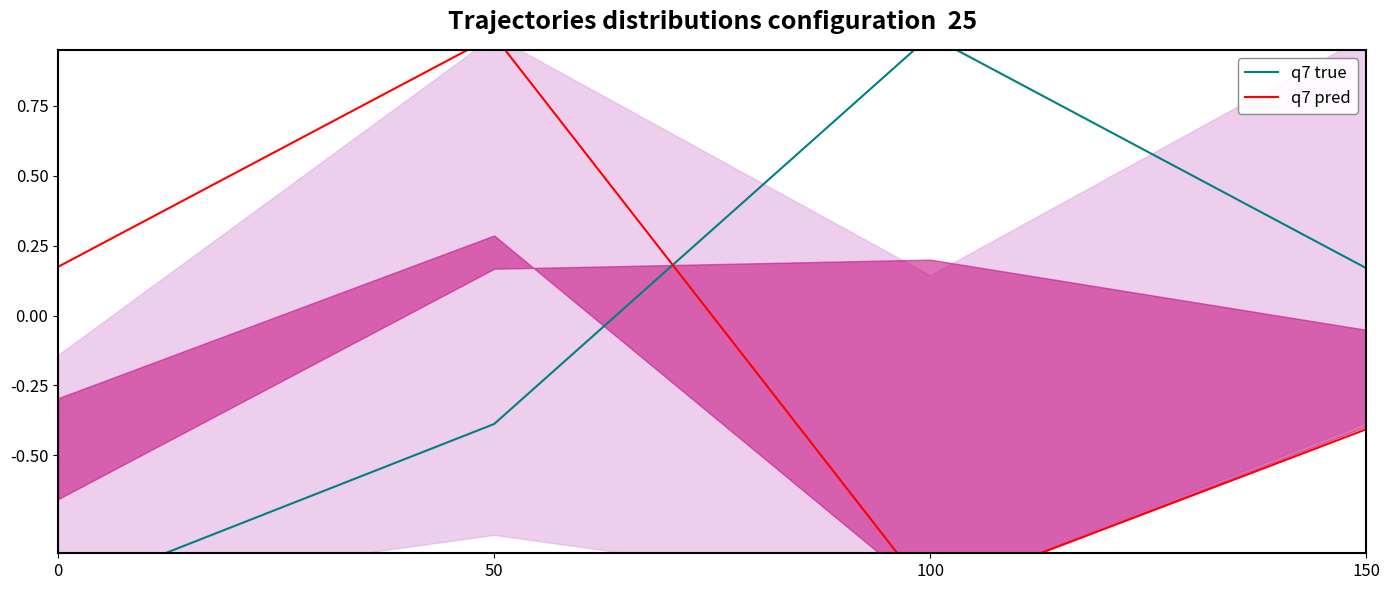

List the labels in order of q7 true value, smallest first.

0, 50, 150, 100